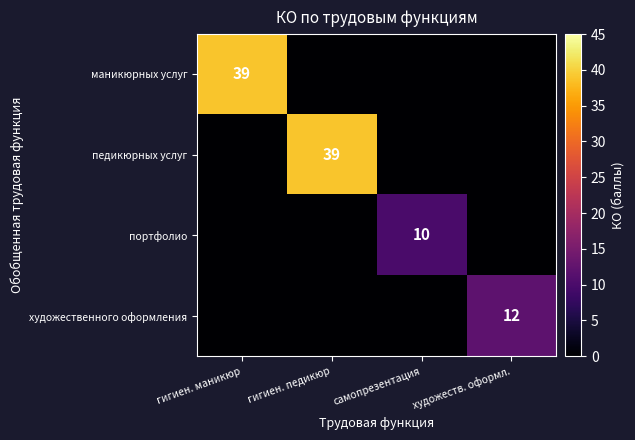

The value of портфолио at самопрезентация is 10. True or false?

True